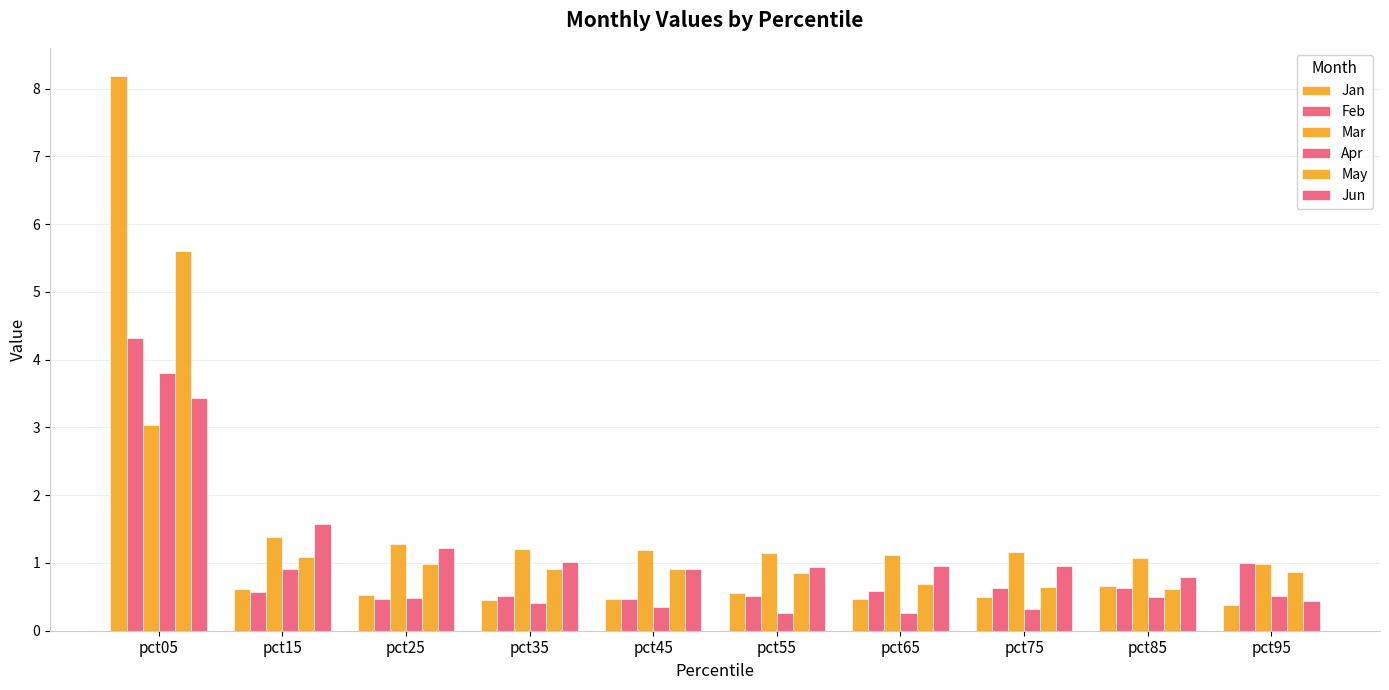

Which series has the largest total across all categories?

Mar